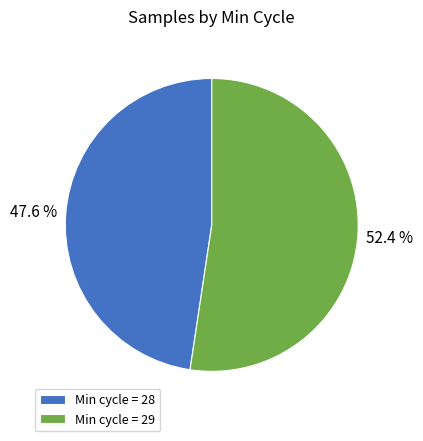

Does any single category account for the majority?

Yes